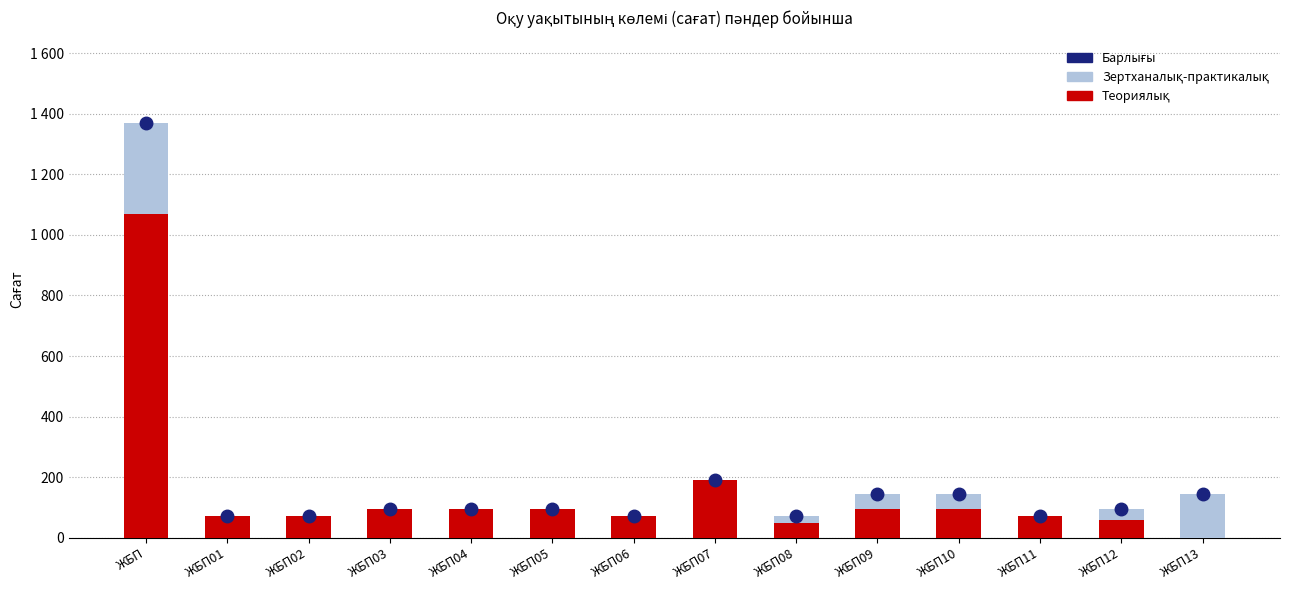

Is it true that Теориялық equals 160 at ЖБП09?

False